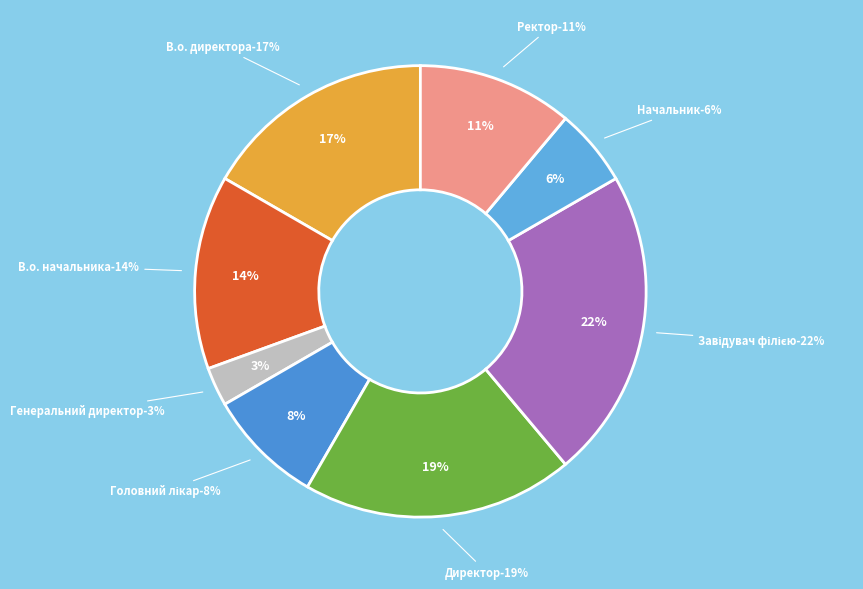

What percentage is the Генеральний директор slice, to the nearest percent?

3%